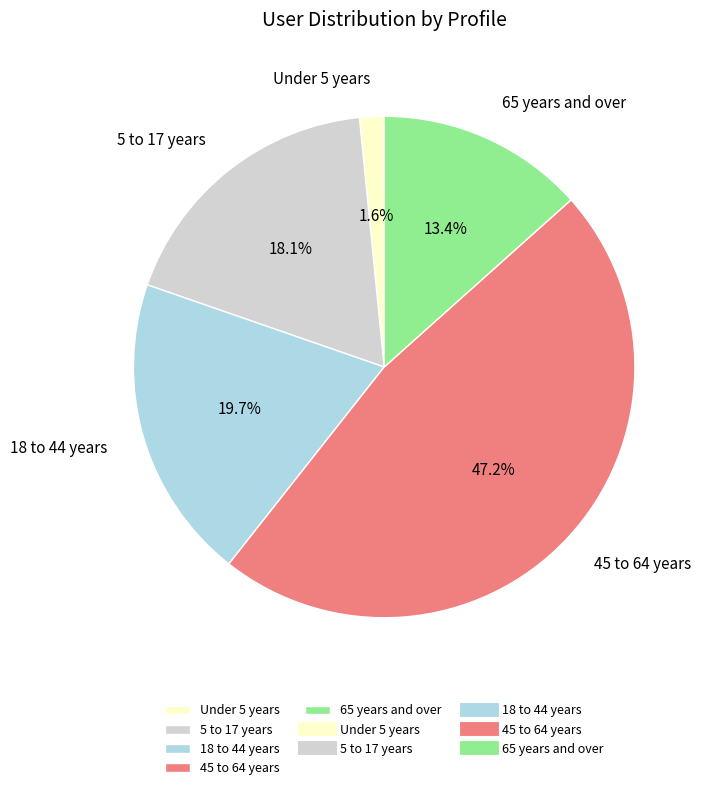

Is 45 to 64 years the majority of the pie?

No